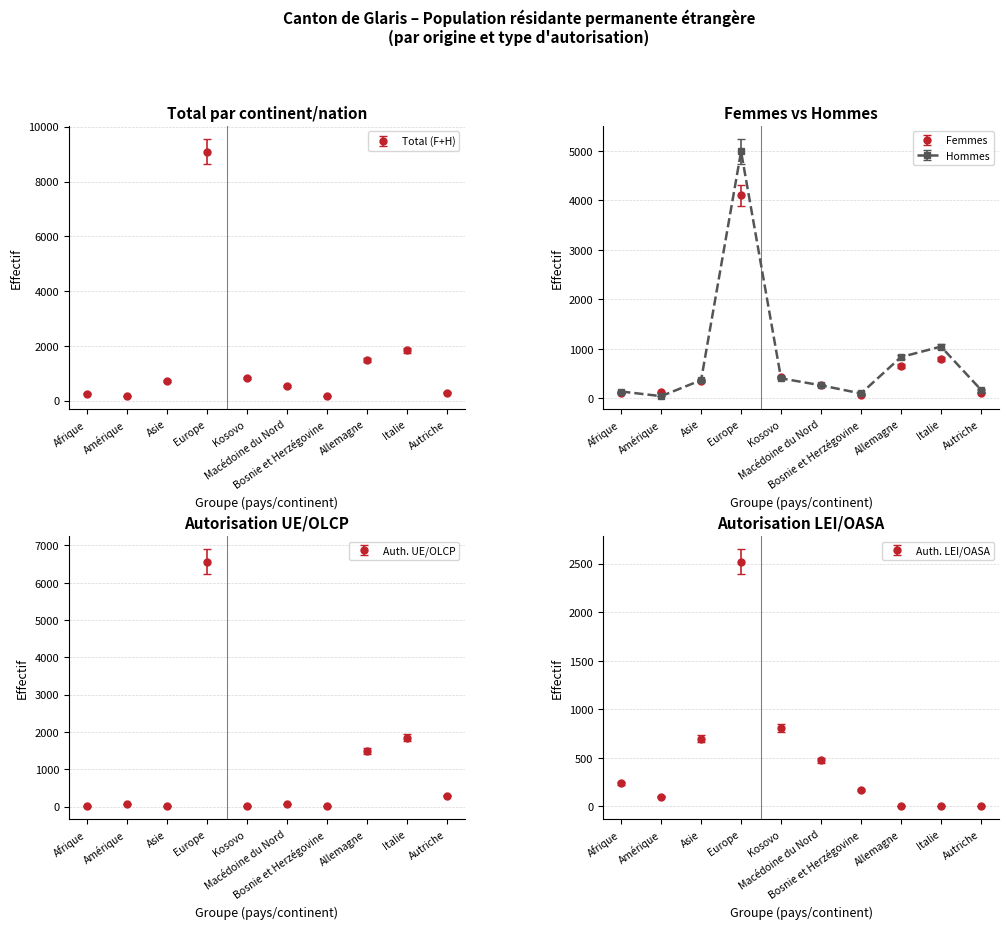

At Macédoine du Nord, list the series in order from smallest to largest.

Auth. UE/OLCP Total, Hommes, Femmes, Auth. LEI/OASA Total, Total (F+H)